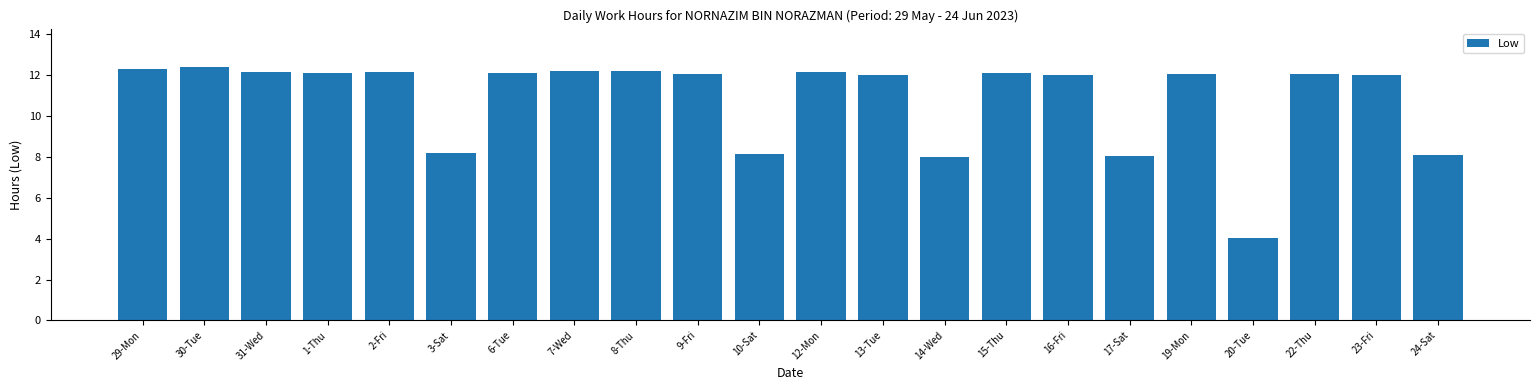

What is the label of the 16th bar from the left?

16-Fri